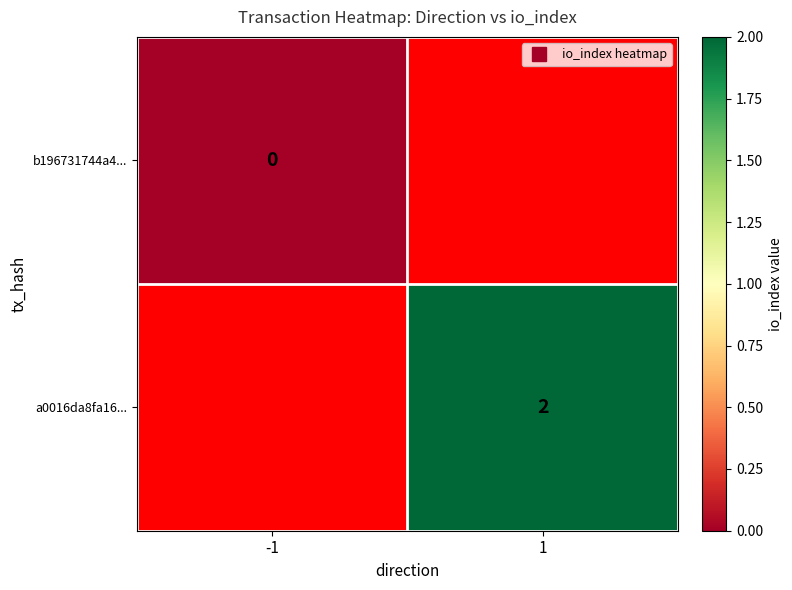

At which label does b196731744a4... reach its minimum?

-1